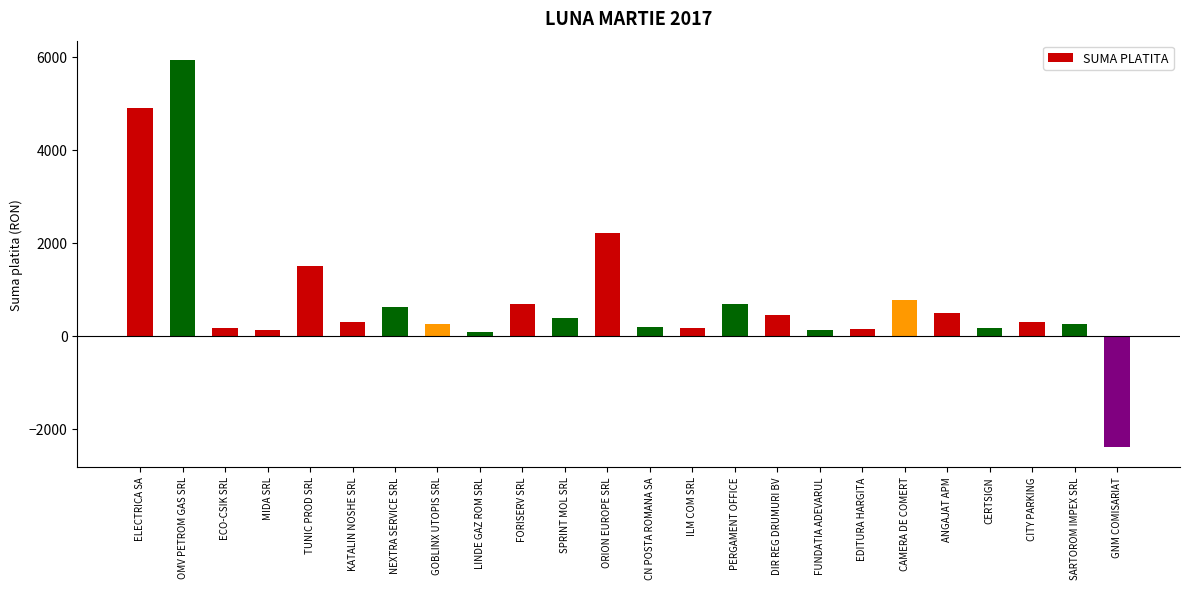

What is the approximate value at CAMERA DE COMERT?

773.5